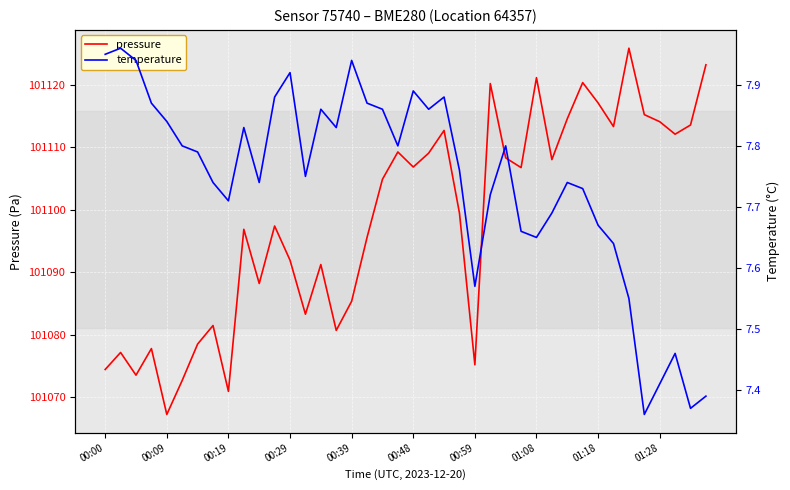

Which series has the largest range (max minus min)?

pressure